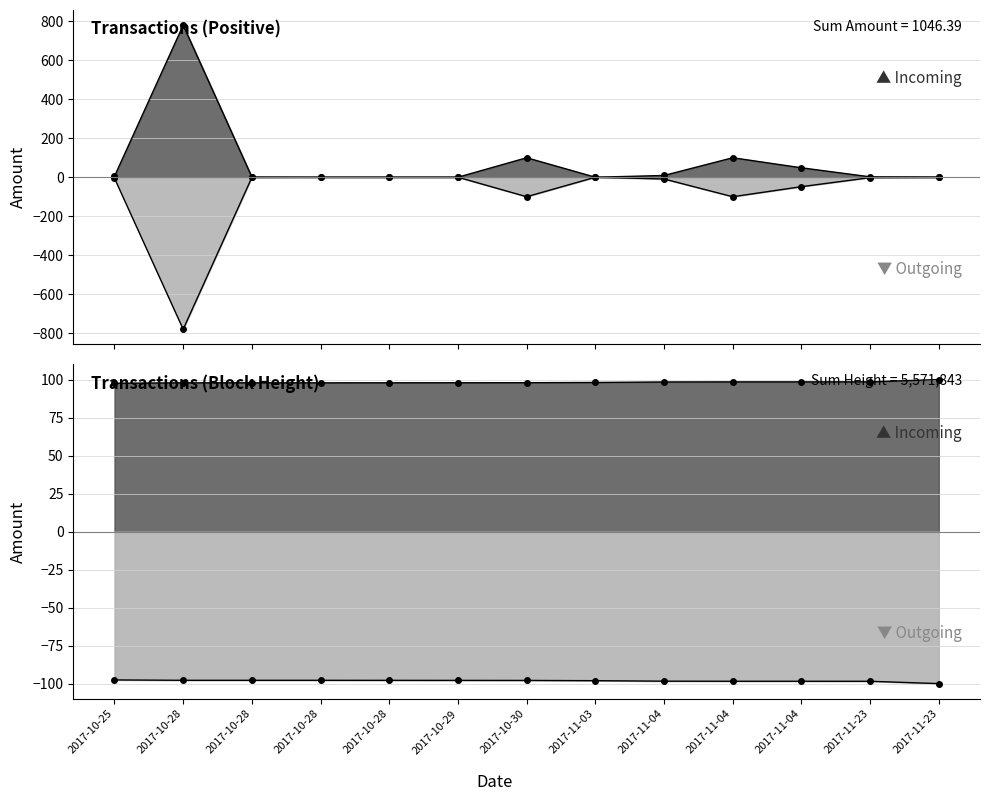

True or false: Amount (negative) and Amount (positive) intersect in this chart.

False